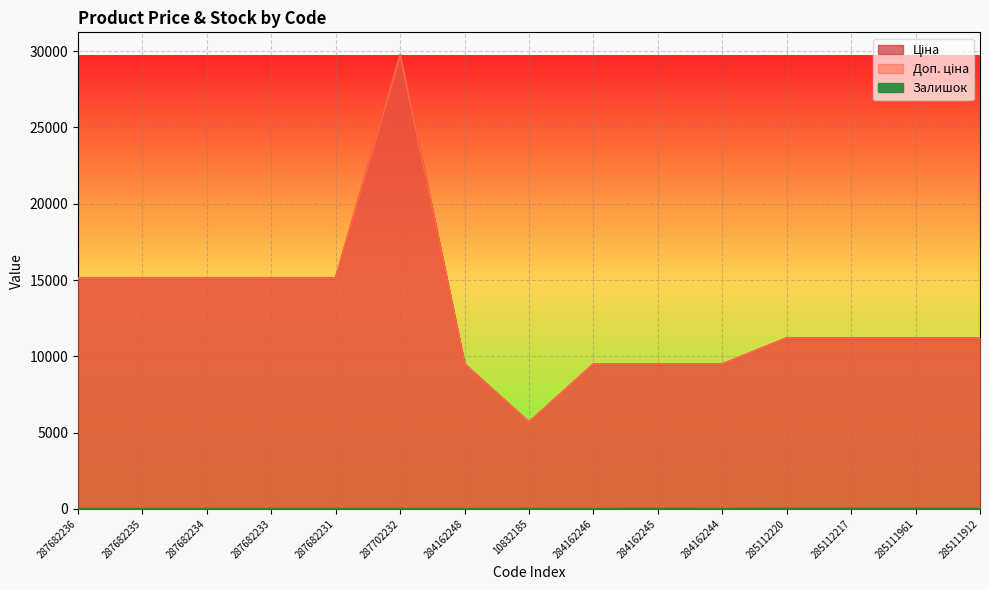

What is the value of the Ціна point at the 2nd from the left?

15120.0